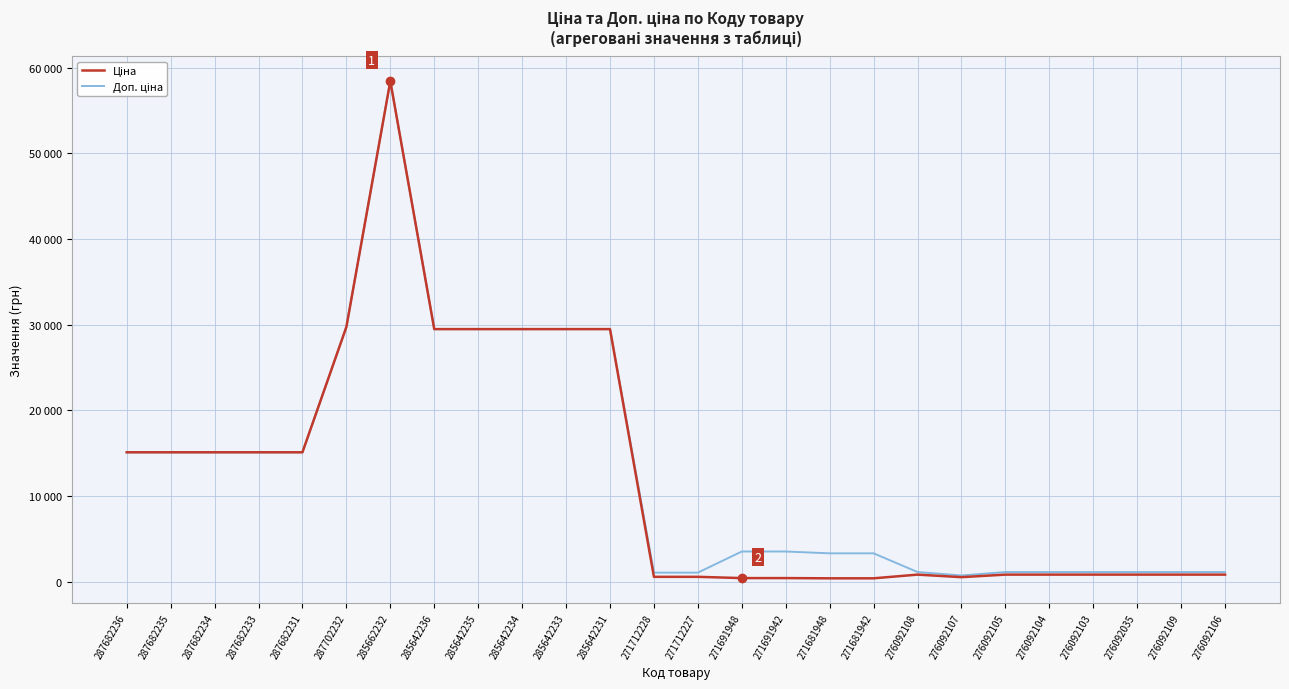

Does the chart display data point markers on the line(s)?

No